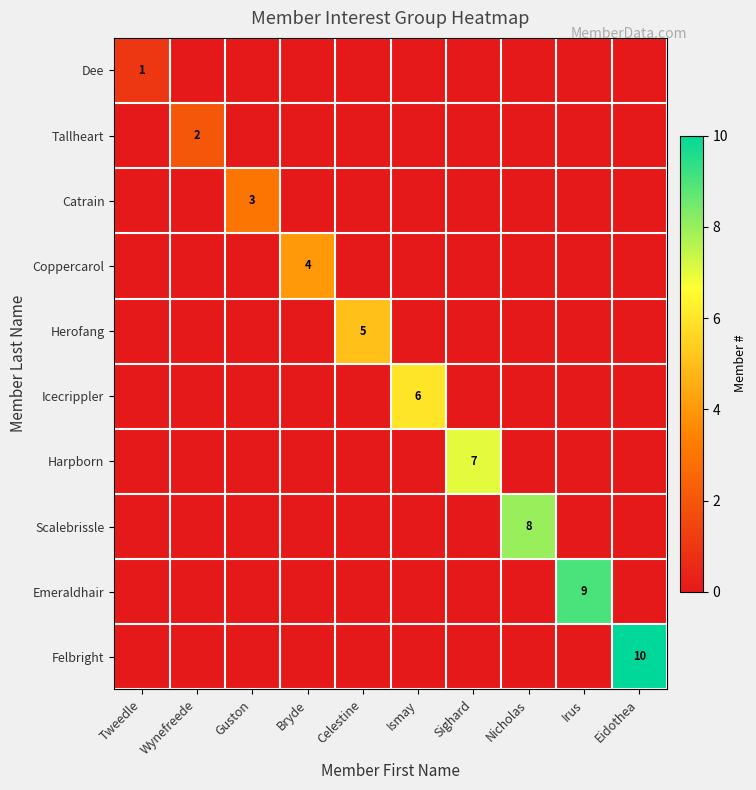

Rank the series by their maximum value, from lowest to highest.

Dee, Tallheart, Catrain, Coppercarol, Herofang, Icecrippler, Harpborn, Scalebrissle, Emeraldhair, Felbright